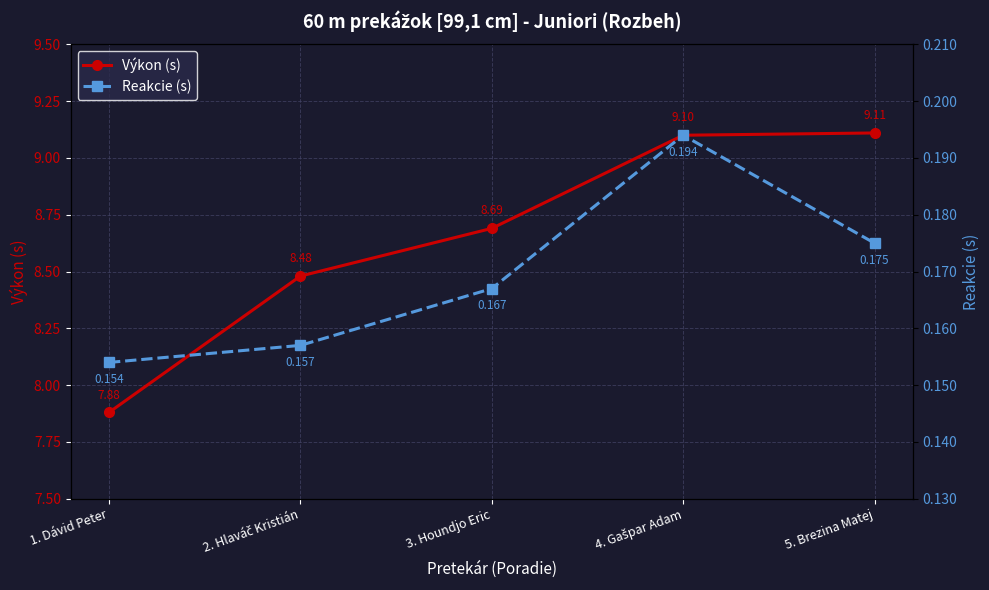

At which category does the chart reach its peak across all series?

5. Brezina Matej